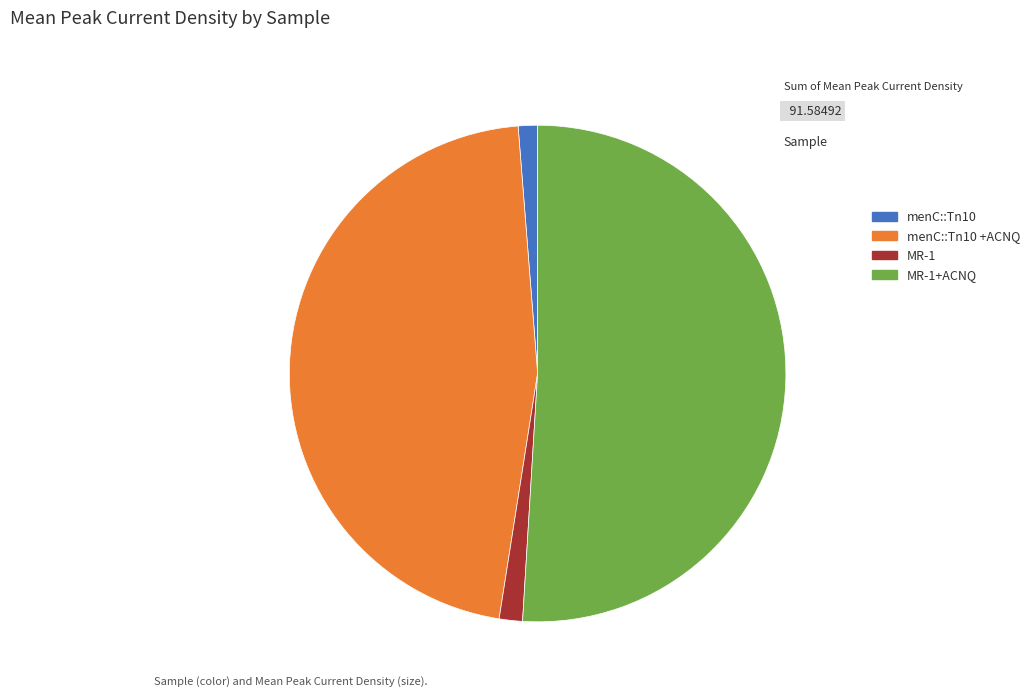

Is the sum of menC::Tn10 and menC::Tn10 +ACNQ greater than half?

No